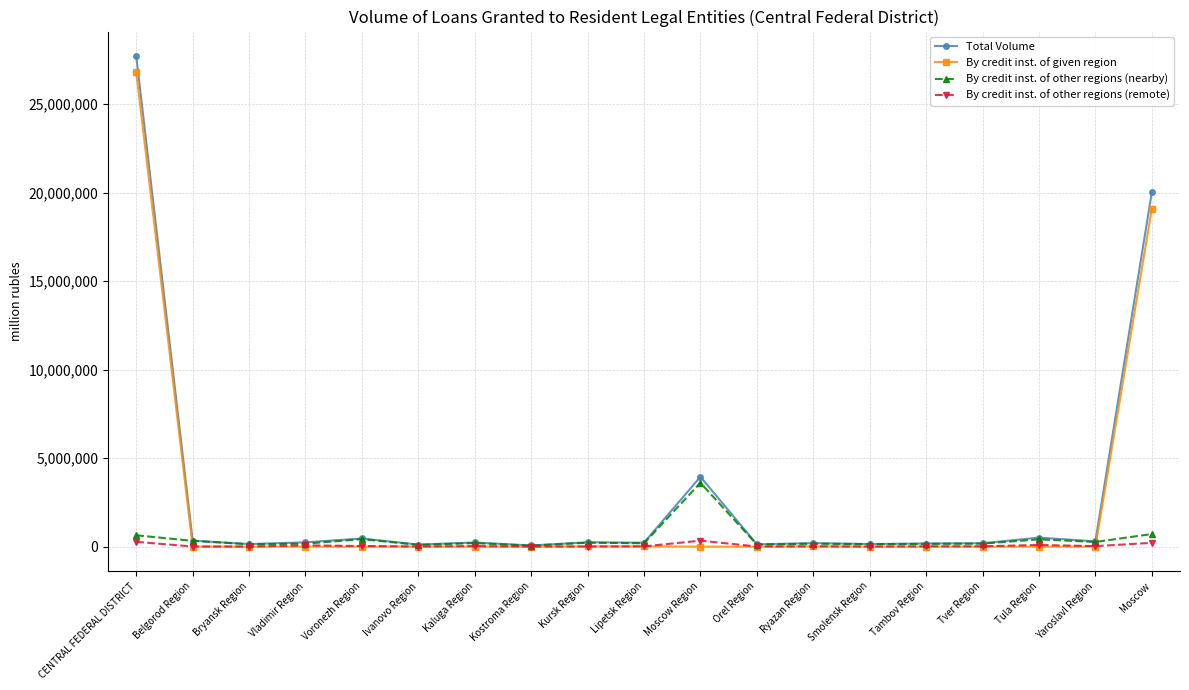

True or false: By credit inst. of given region has more than 0 points higher than both neighbors.

True